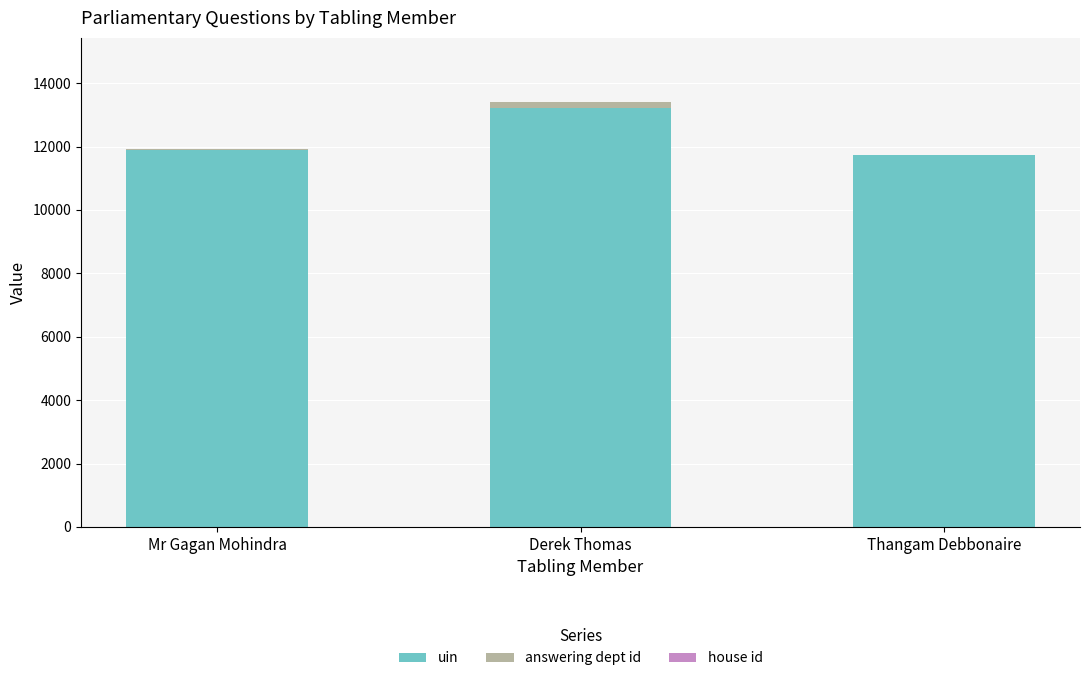

At which category is the sum across all series the highest?

Derek Thomas